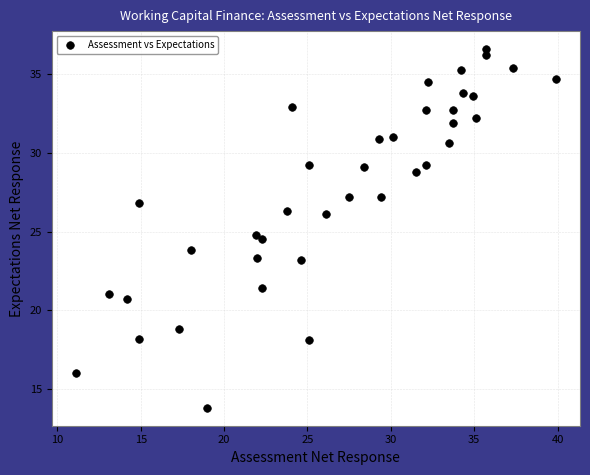

What is the range of Y values (max minus min)?

22.8